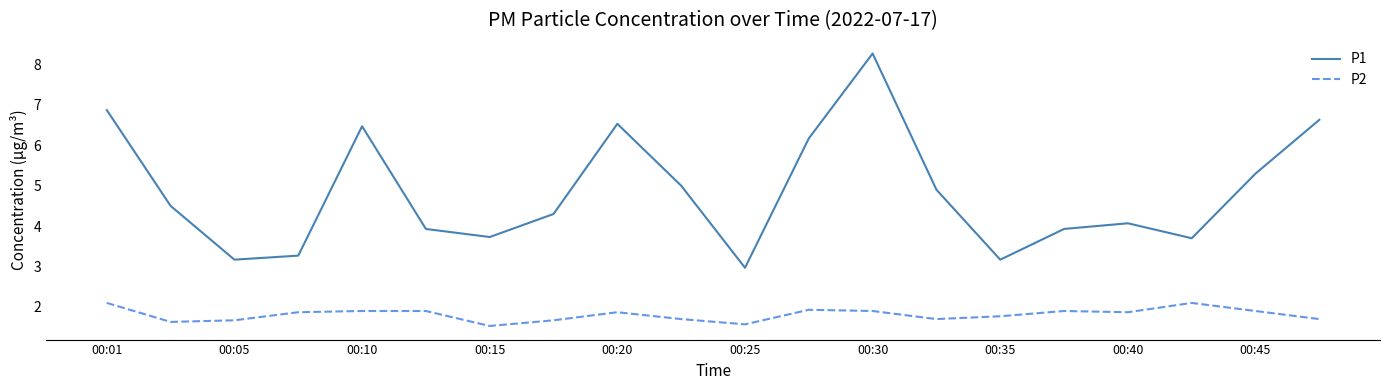

List the series in order of their peak value, highest first.

P1, P2